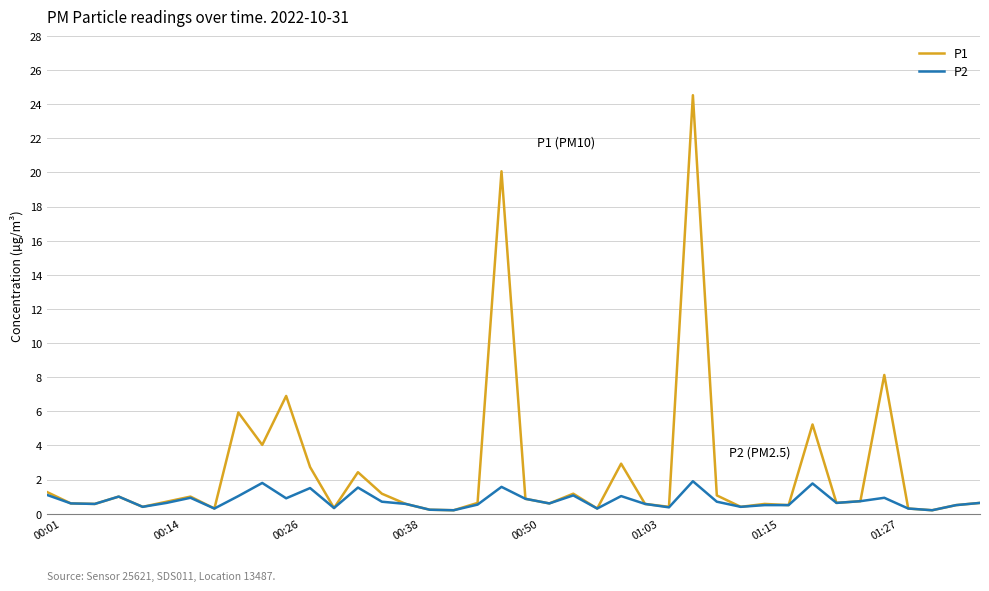

Does the chart have visible grid lines?

Yes